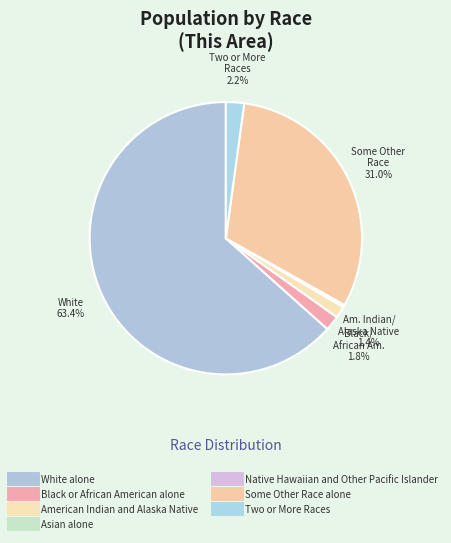

How much of the chart is everything except Two or More Races?

97.8%